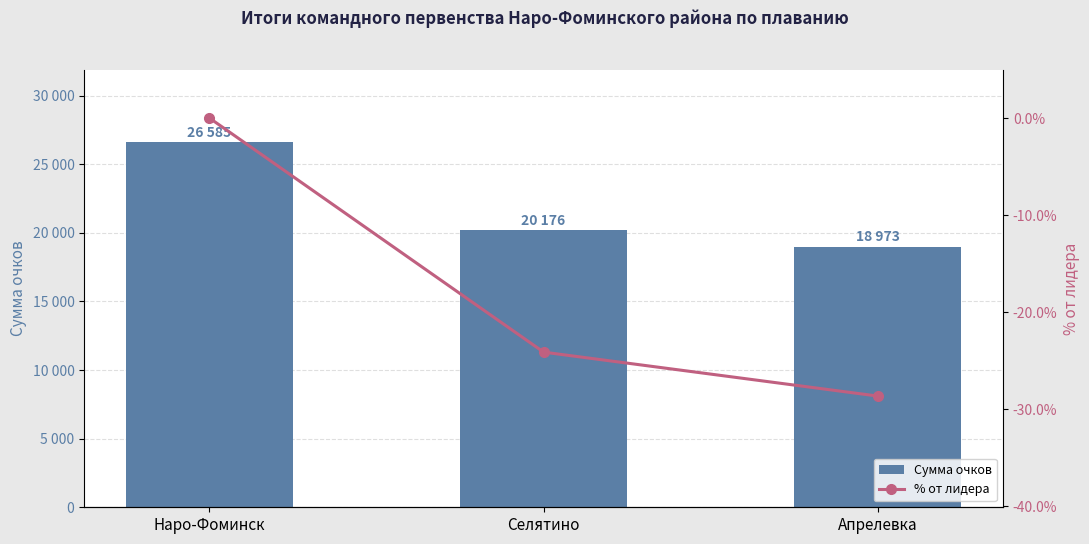

At which category does the chart reach its minimum across all series?

Апрелевка